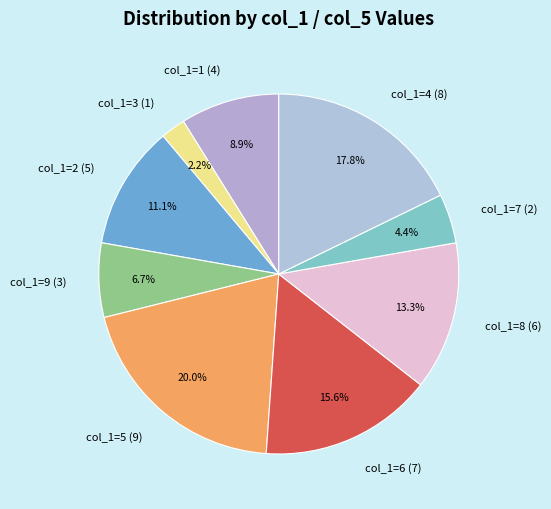

Does any single category account for the majority?

No